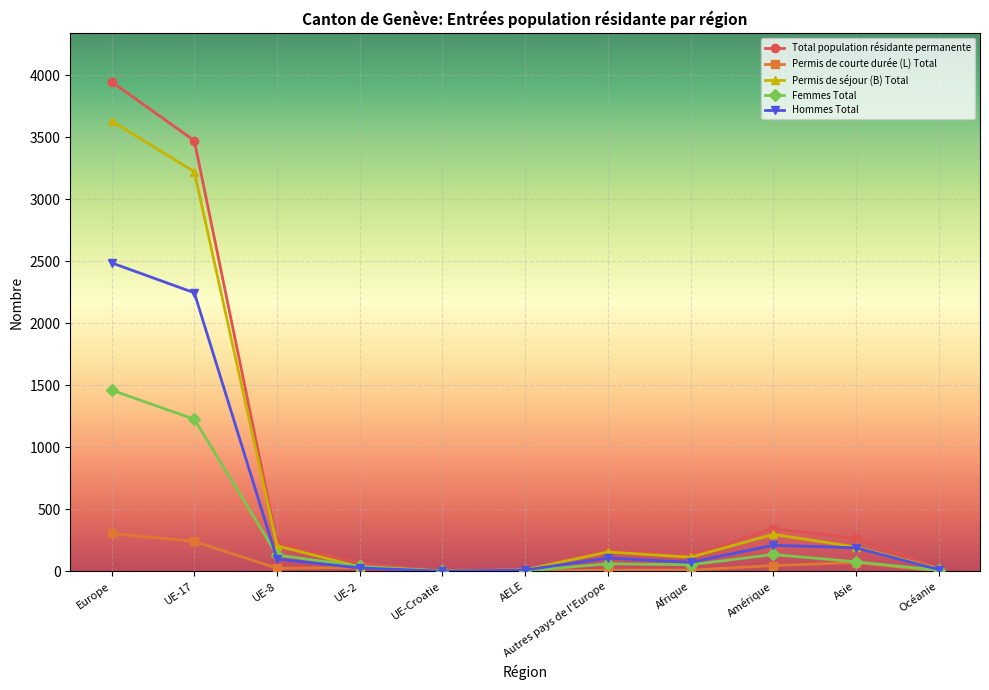

What position from the right is UE-8?

9